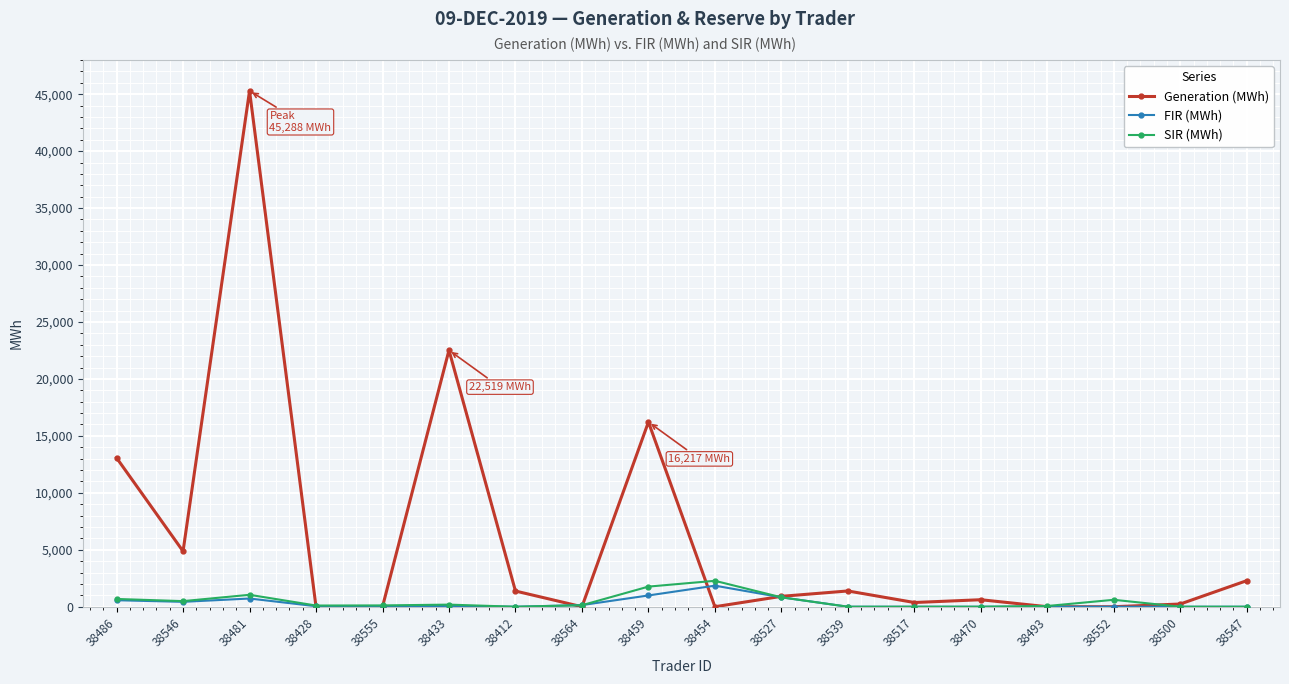

What value does the FIR (MWh) series have at 38454?

1850.1